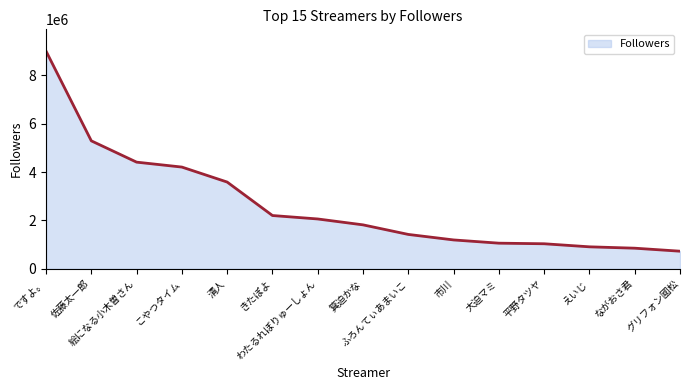

What is the minimum value shown in the chart?

728597